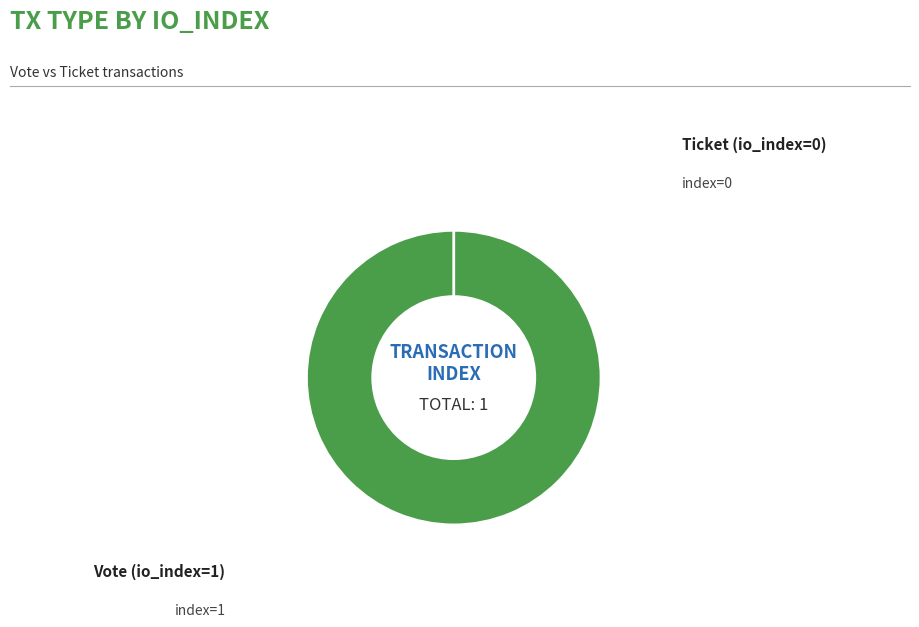

Which category has the smallest portion of the pie?

Ticket (io_index=0)